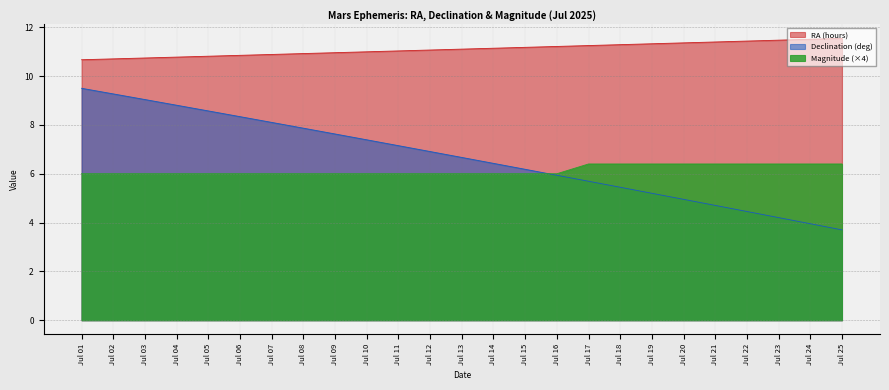

How many data points in Declination (deg) are above 6?

15